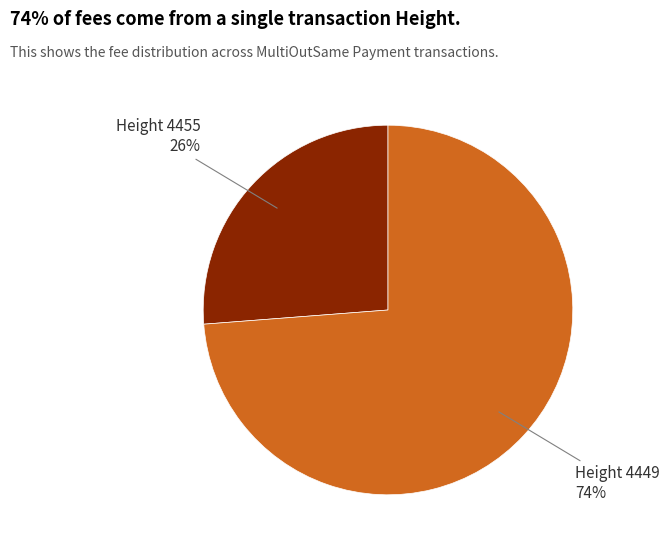

What percentage is the Height 4455 slice, to the nearest percent?

26%